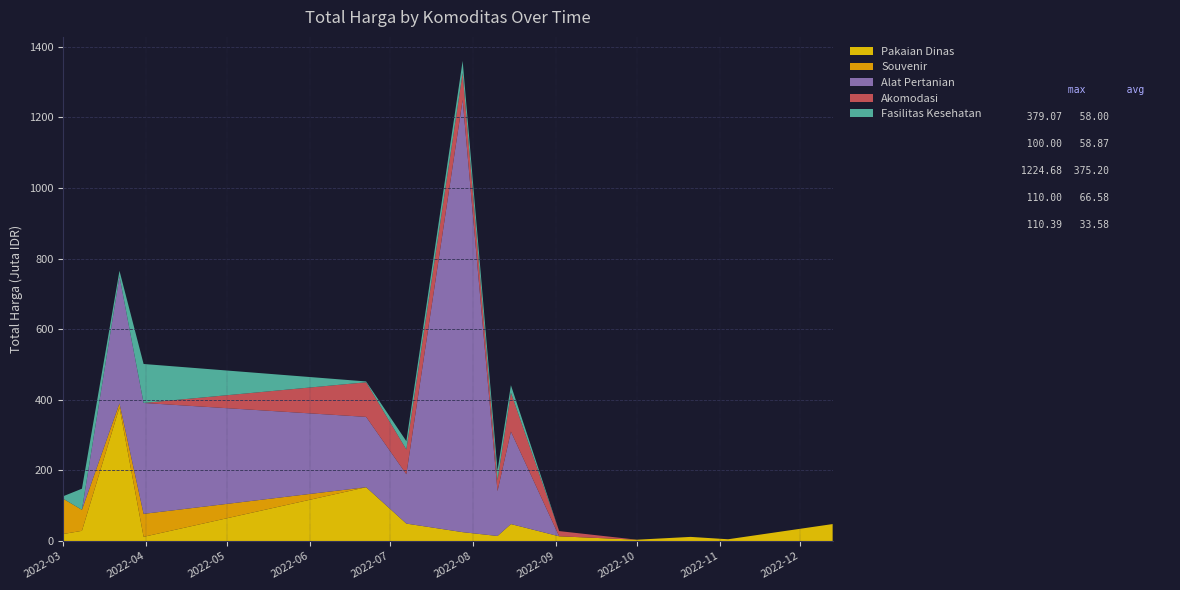

Reading left to right, what are all the values shown in this chart?

Pakaian Dinas: 2022-03-01=19950000	2022-03-08=29000000	2022-03-22=379075000	2022-03-31=12000000	2022-06-22=152477000	2022-07-07=49478000	2022-07-28=25200000	2022-08-10=14400000	2022-08-15=48140000	2022-09-02=13442000	2022-10-01=3825000	2022-10-21=11800000	2022-11-04=5093000	2022-12-13=48140000
Souvenir: 2022-03-01=100000000	2022-03-08=59375000	2022-03-22=11100000	2022-03-31=65000000	2022-06-22=0	2022-07-07=0	2022-07-28=0	2022-08-10=0	2022-08-15=0	2022-09-02=0	2022-10-01=0	2022-10-21=0	2022-11-04=0	2022-12-13=0
Alat Pertanian: 2022-03-01=0	2022-03-08=0	2022-03-22=359500000	2022-03-31=314121780	2022-06-22=199200000	2022-07-07=139800000	2022-07-28=1224682000	2022-08-10=127000000	2022-08-15=262118150	2022-09-02=0	2022-10-01=0	2022-10-21=0	2022-11-04=0	2022-12-13=0
Akomodasi: 2022-03-01=0	2022-03-08=0	2022-03-22=0	2022-03-31=0	2022-06-22=98000000	2022-07-07=70000000	2022-07-28=75920000	2022-08-10=30800000	2022-08-15=110000000	2022-09-02=14750000	2022-10-01=0	2022-10-21=0	2022-11-04=0	2022-12-13=0
Fasilitas Kesehatan: 2022-03-01=6936000	2022-03-08=59935000	2022-03-22=15787200	2022-03-31=110389990	2022-06-22=2395750	2022-07-07=23680800	2022-07-28=34132505	2022-08-10=27720000	2022-08-15=21231000	2022-09-02=0	2022-10-01=0	2022-10-21=0	2022-11-04=0	2022-12-13=0